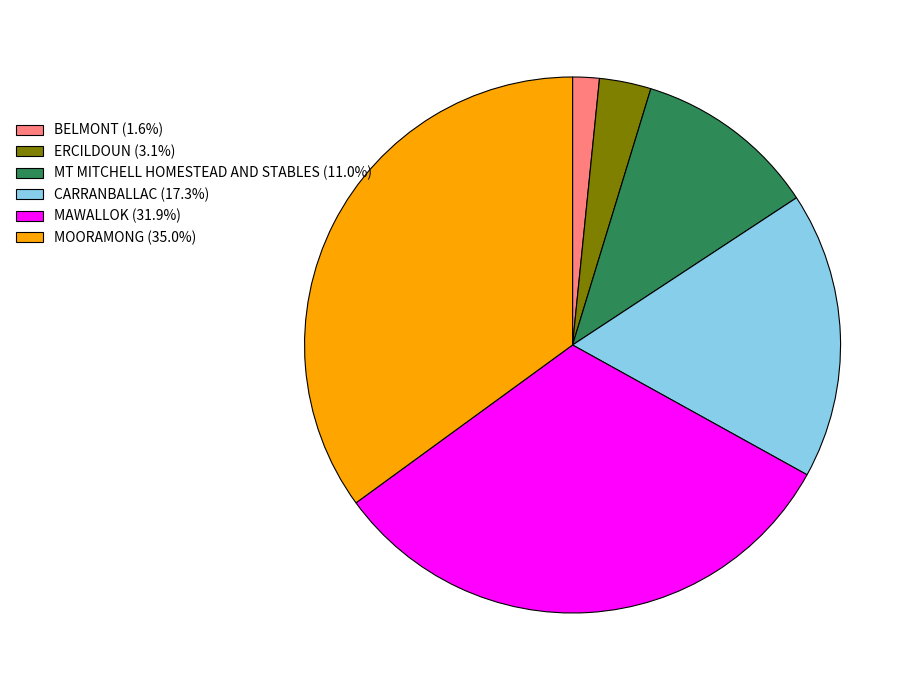

Is it true that MT MITCHELL HOMESTEAD AND STABLES is 11% of the pie?

True